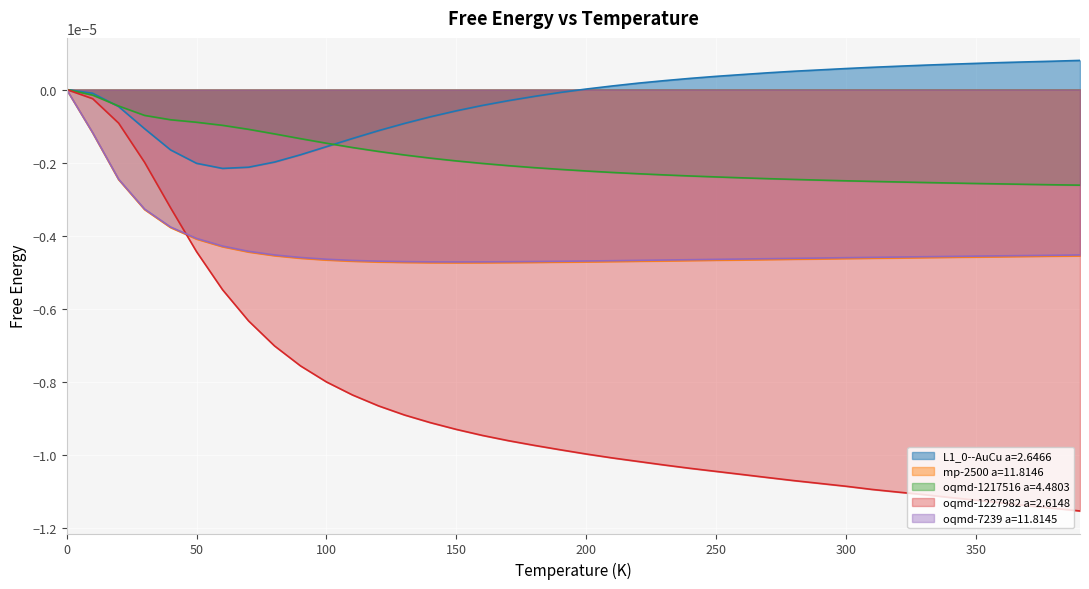

What is the label of the 19th point from the right?

210.0